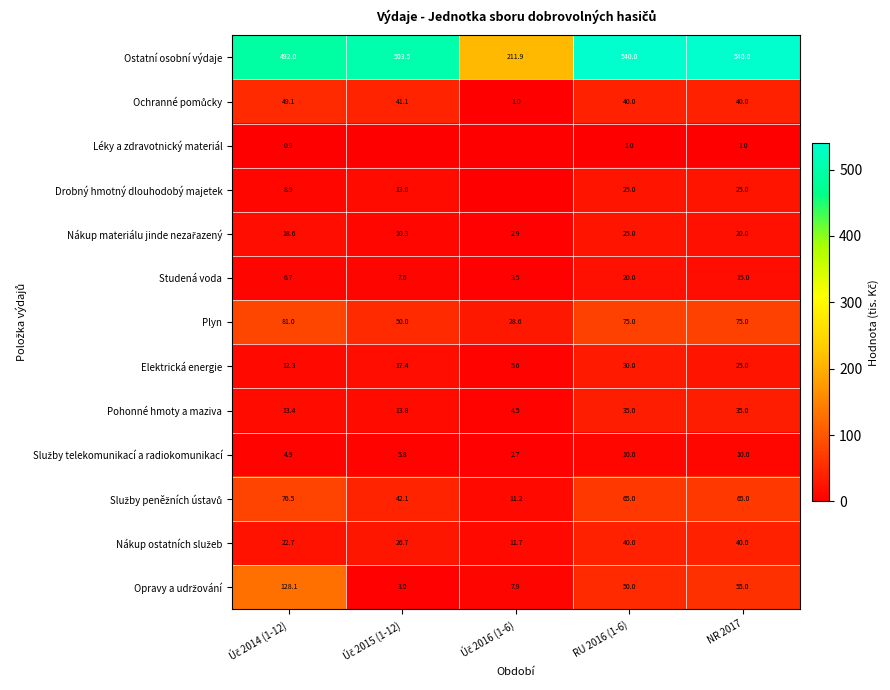

What is the average value of the Plyn series?

61.9